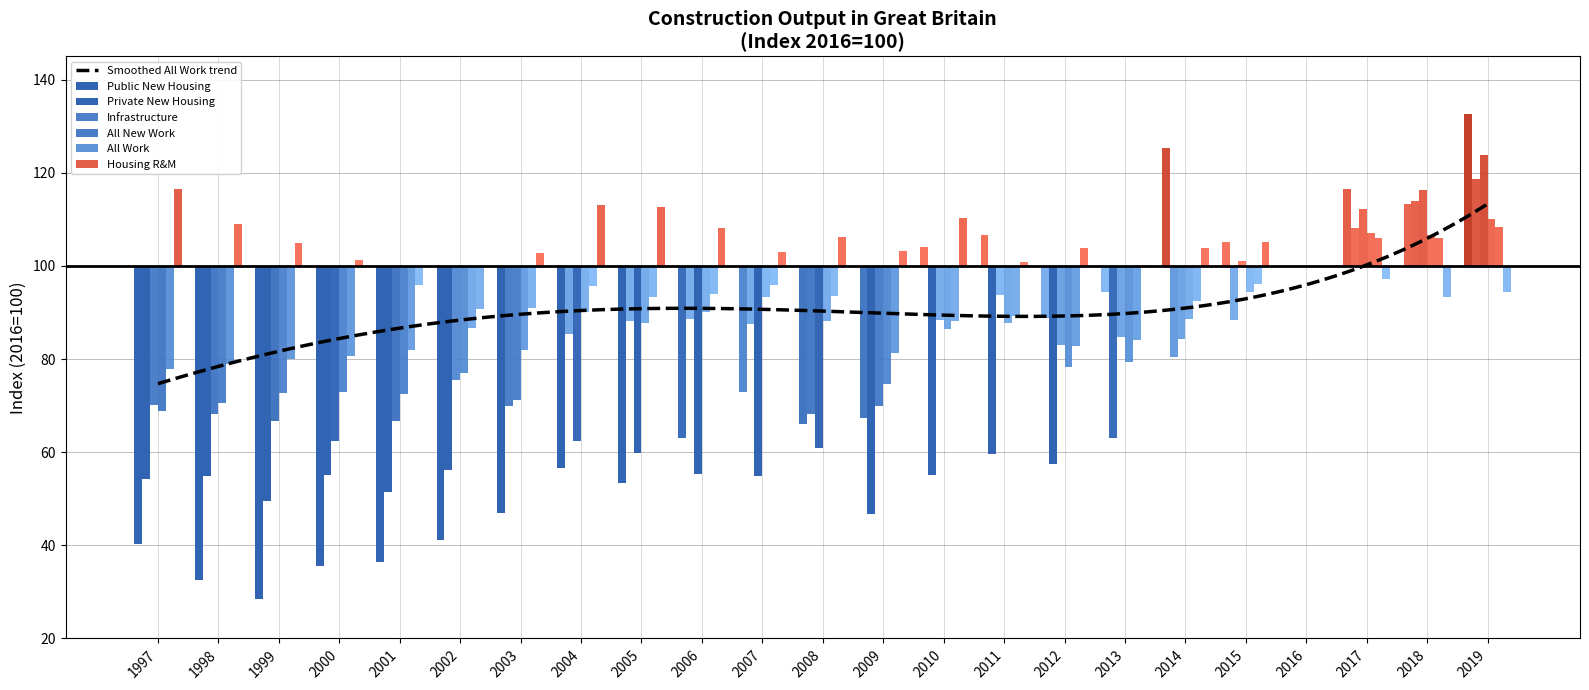

What is the value of the Public New Housing bar at the 13th from the left?

-32.6